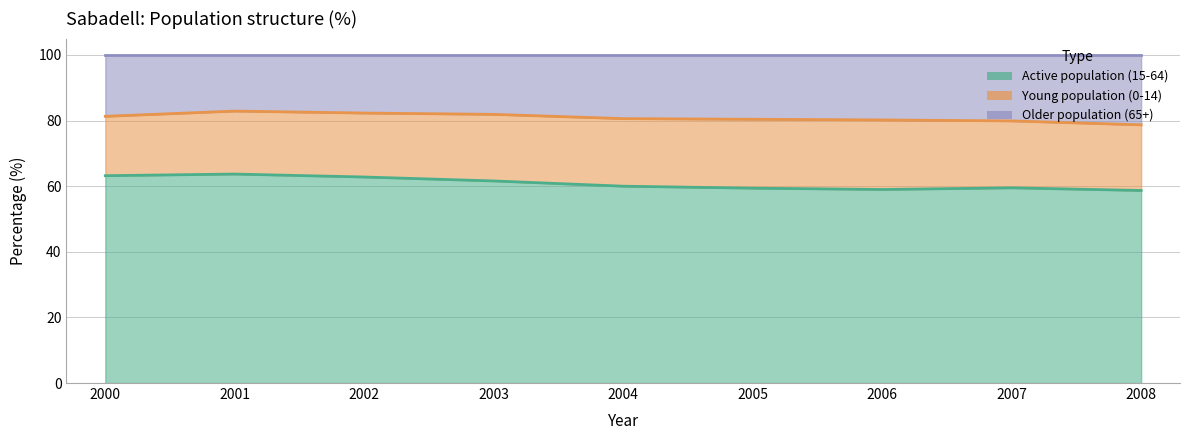

Which series changed the most between 2002 and 2007?

Active population (15-64)